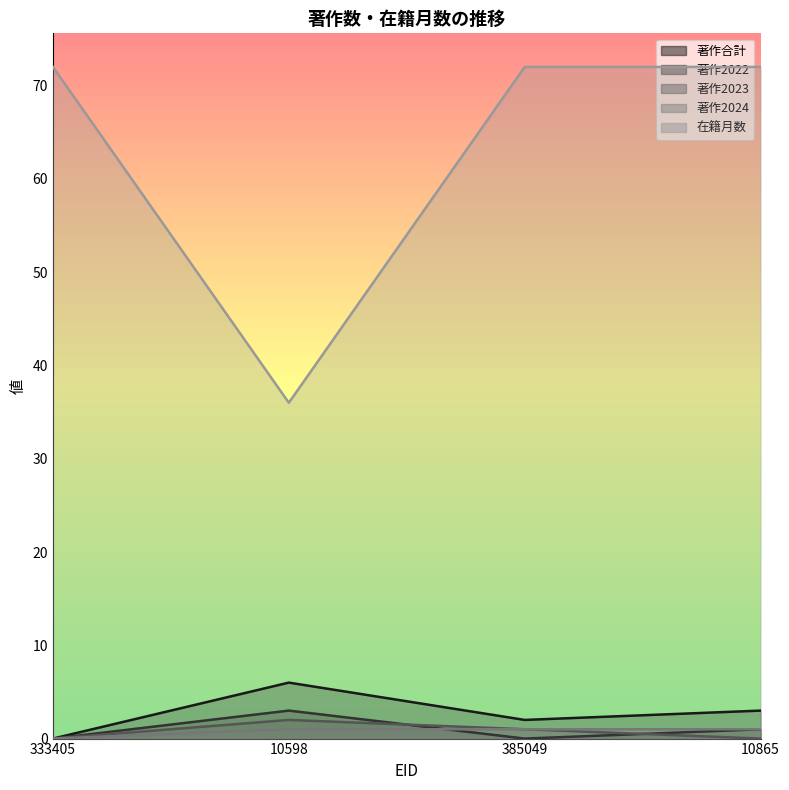

In 著作2023, how many points are higher than both neighbors (excluding endpoints)?

1